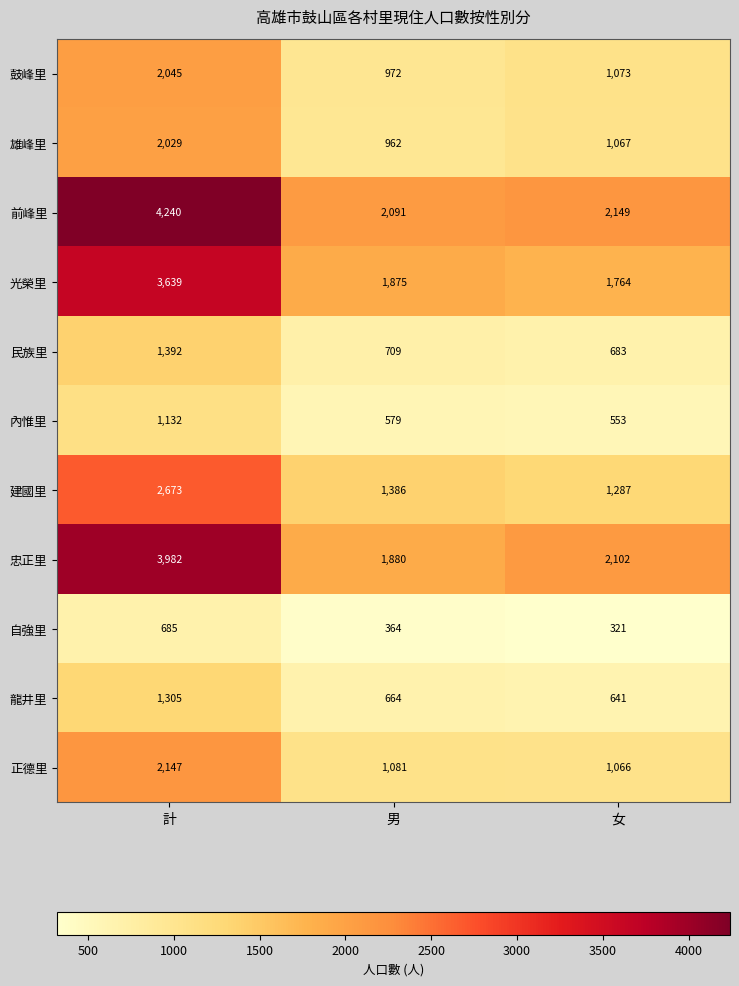

What is the total value across all series at 女?

12706